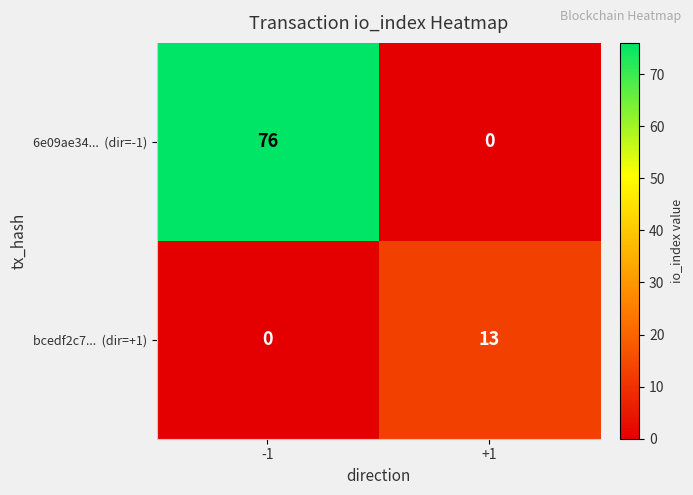

What is the difference between the highest and lowest values at -1?

76